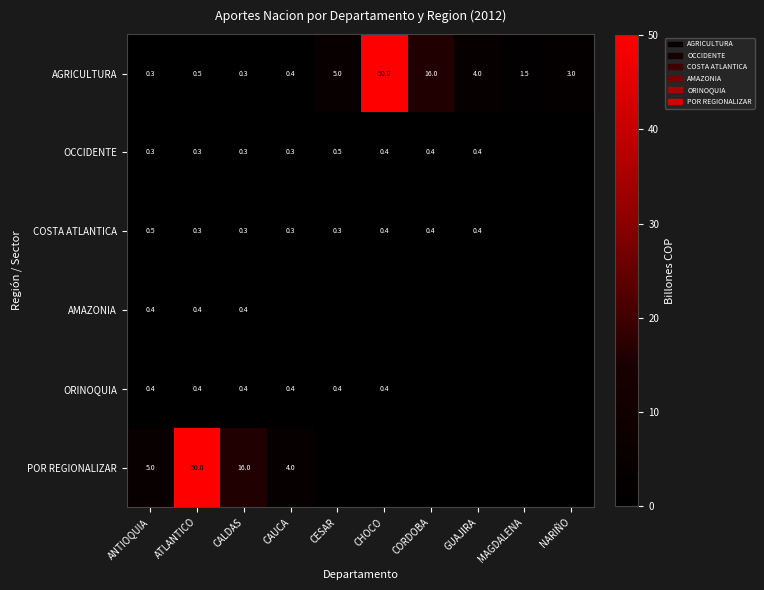

What is the difference between the maximum and minimum values in the AGRICULTURA series?

49.7